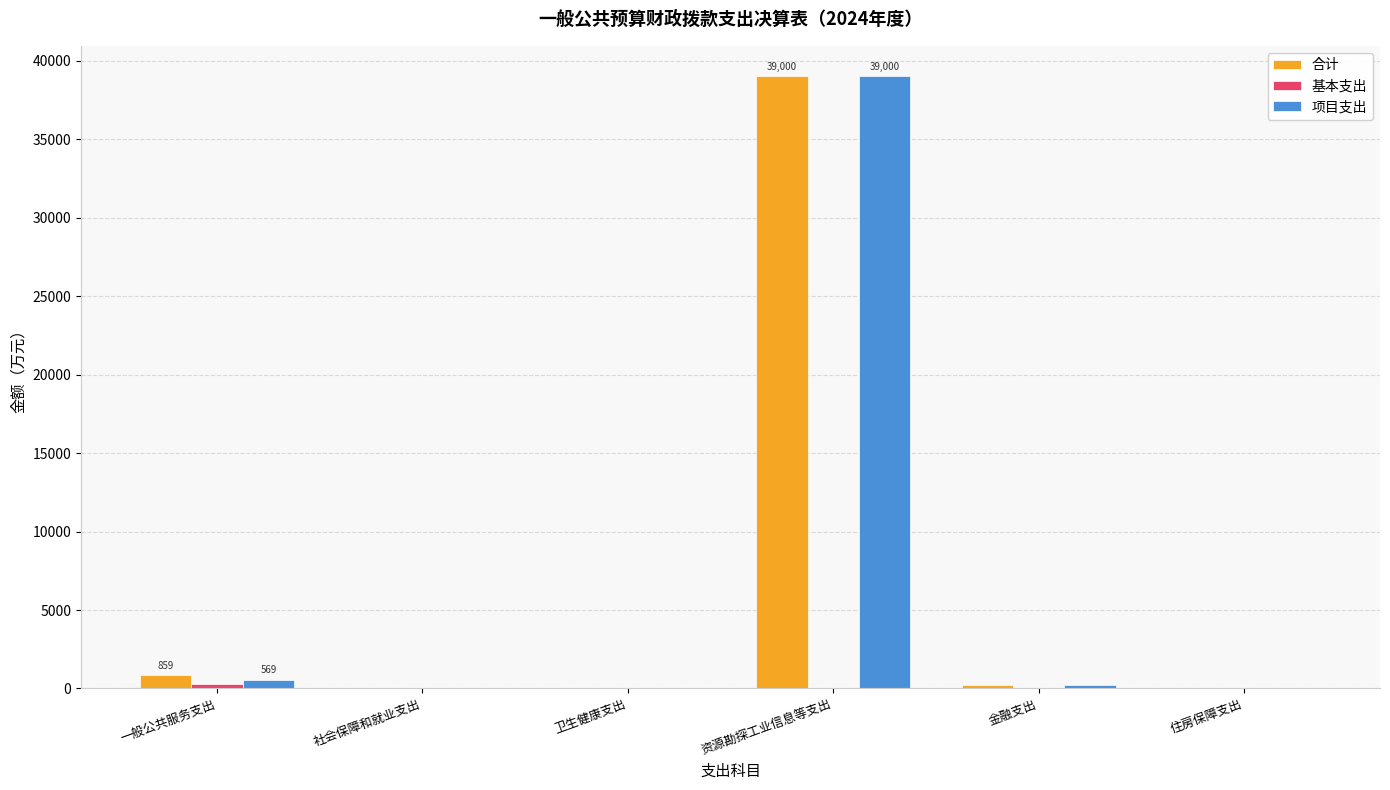

Which series changed the most between 资源勘探工业信息等支出 and 住房保障支出?

项目支出